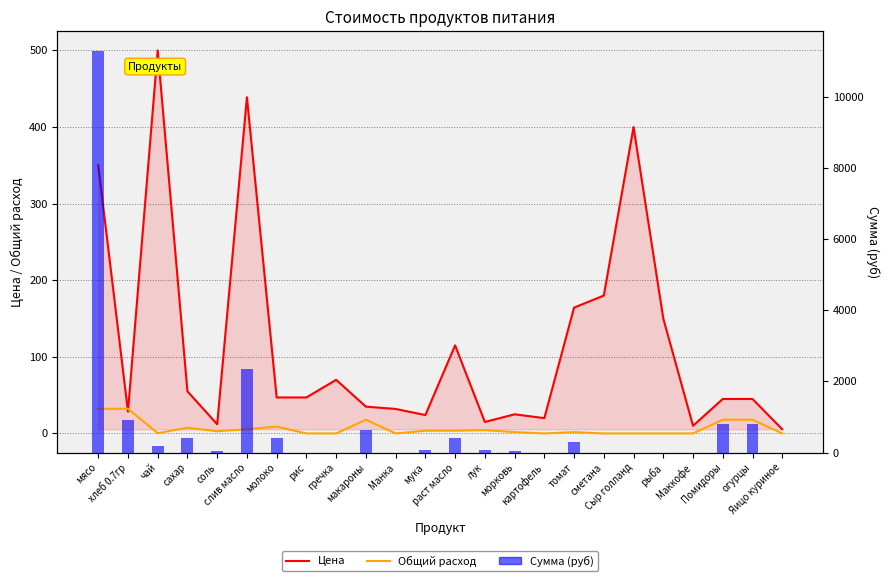

What is the difference between the Цена values at картофель and сахар?

35.0